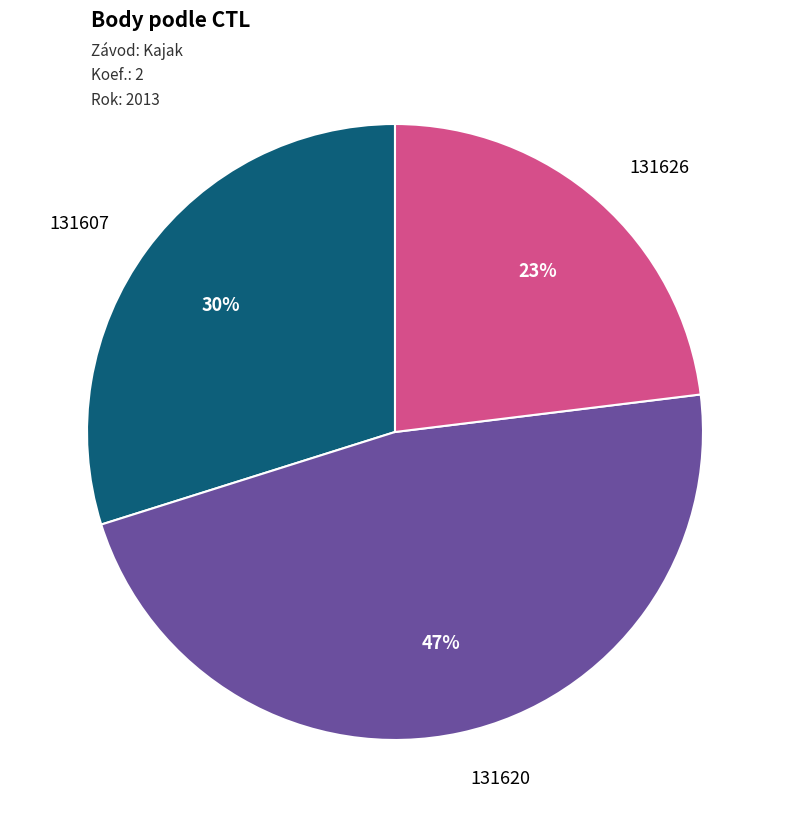

Is there a majority slice in this chart?

No